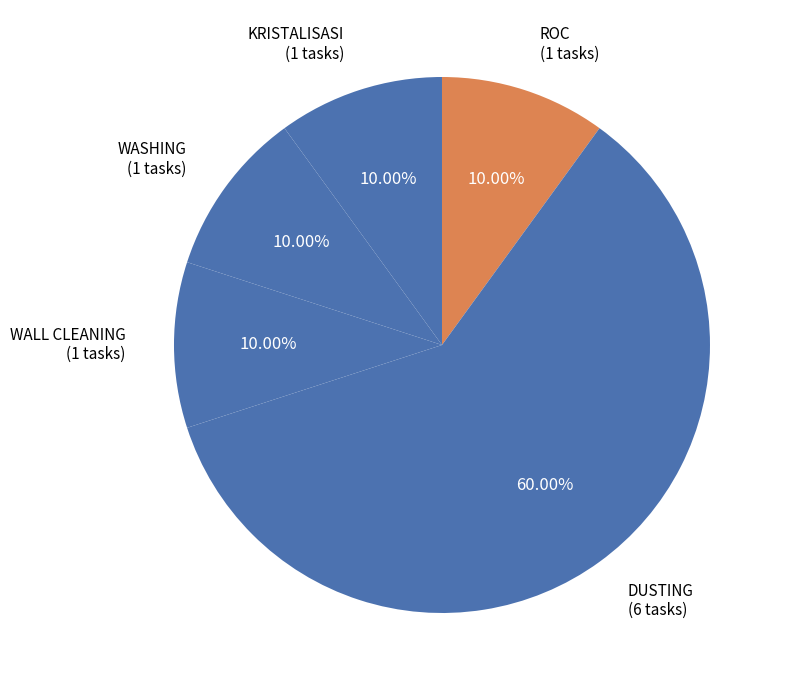

What is the ratio of the value at WALL CLEANING (1 tasks) to the value at KRISTALISASI (1 tasks)?

1.0